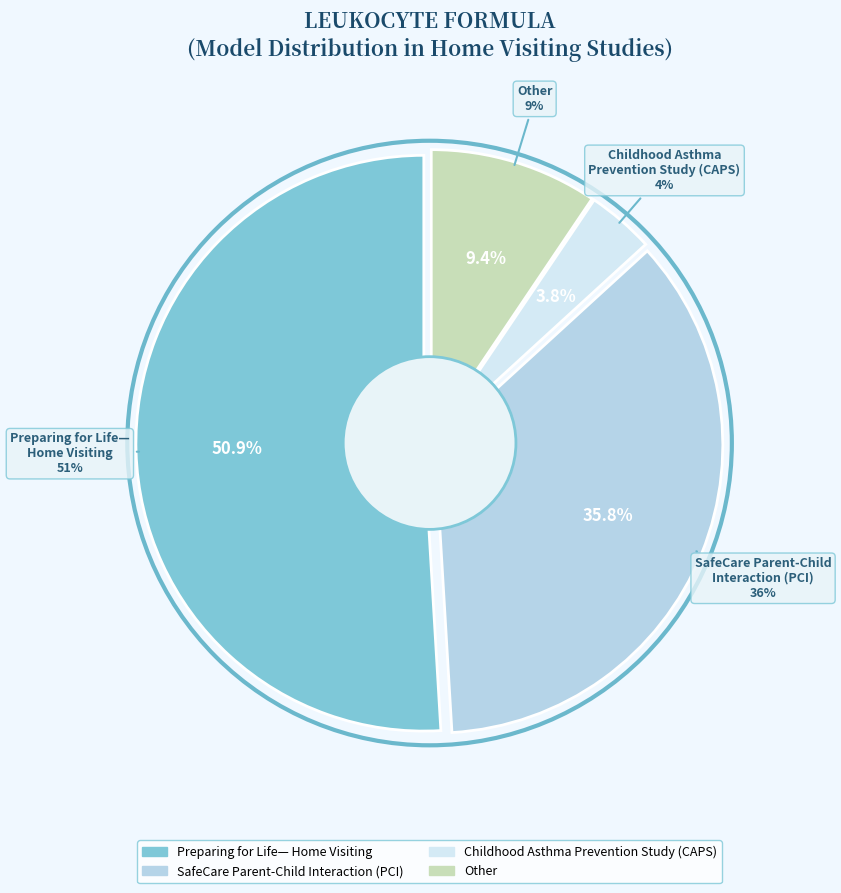

Do High (CAPS) and On hold / Other together represent more than half of the pie?

No